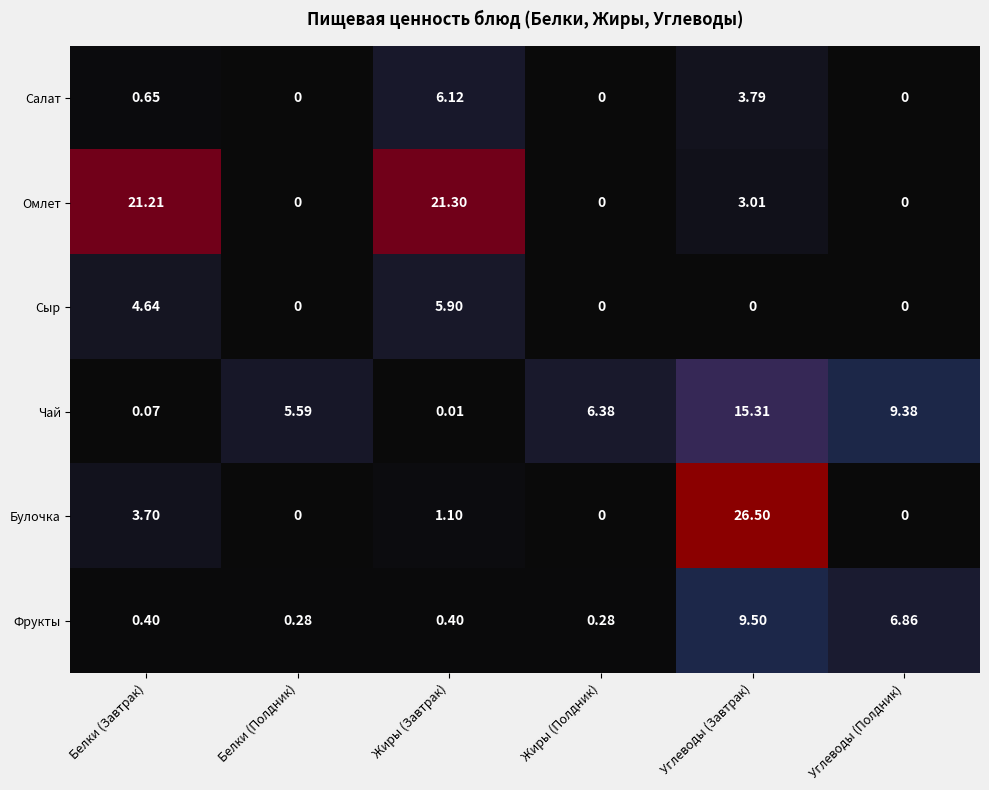

At which category does the chart reach its peak across all series?

Углеводы (Завтрак)